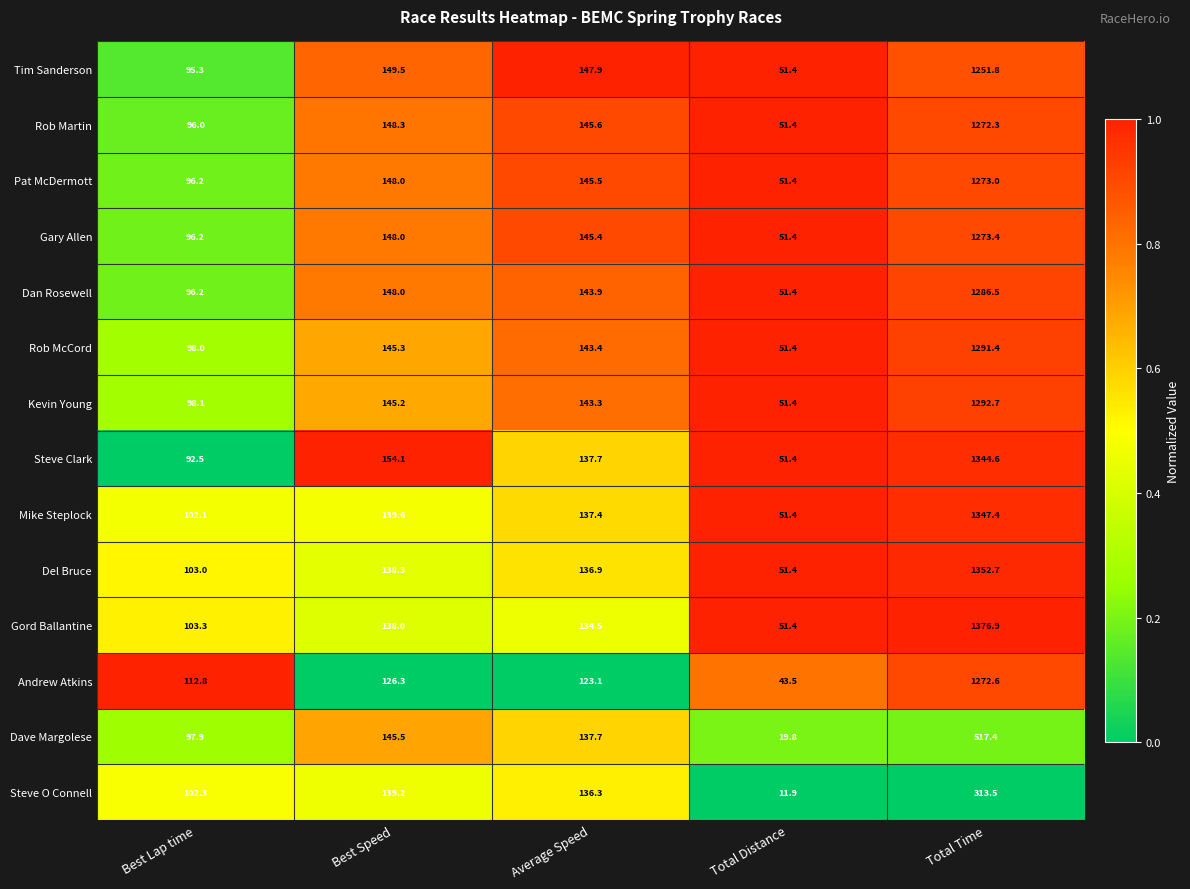

Which series has the largest range (max minus min)?

Gord Ballantine